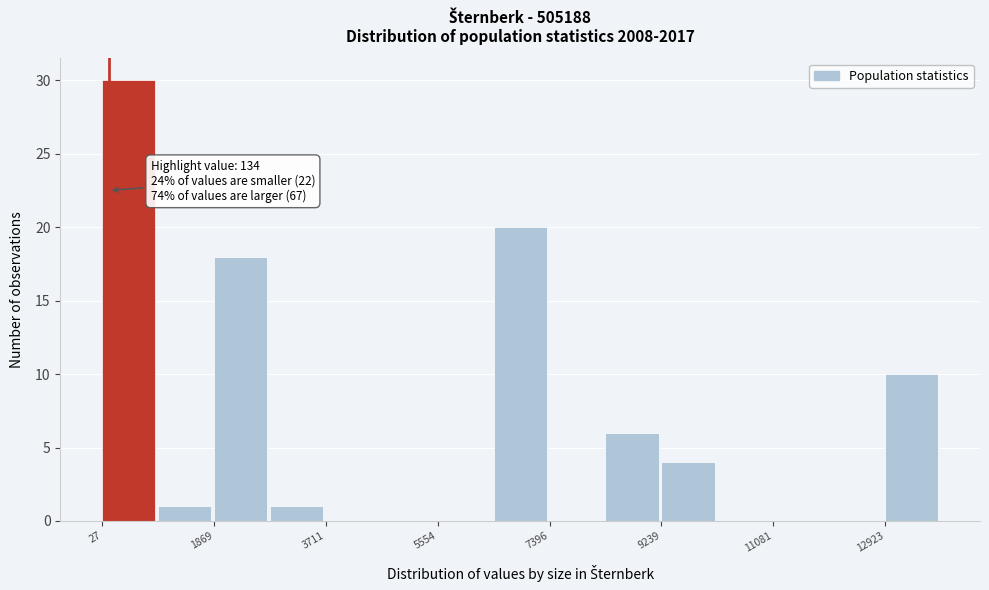

Over which range of the x-axis is the bar tallest?

0 to 1000